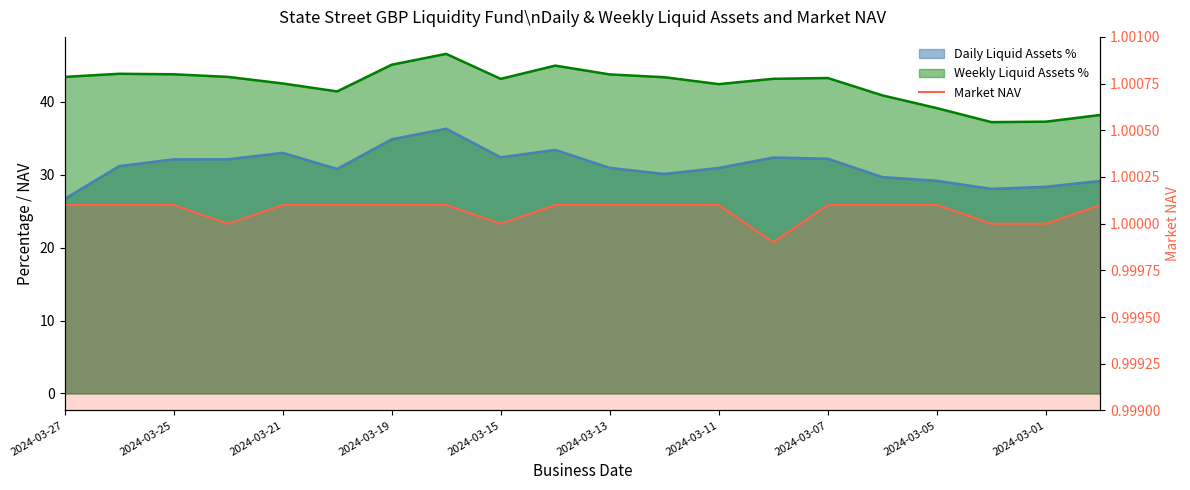

How many values exceed 1?

15